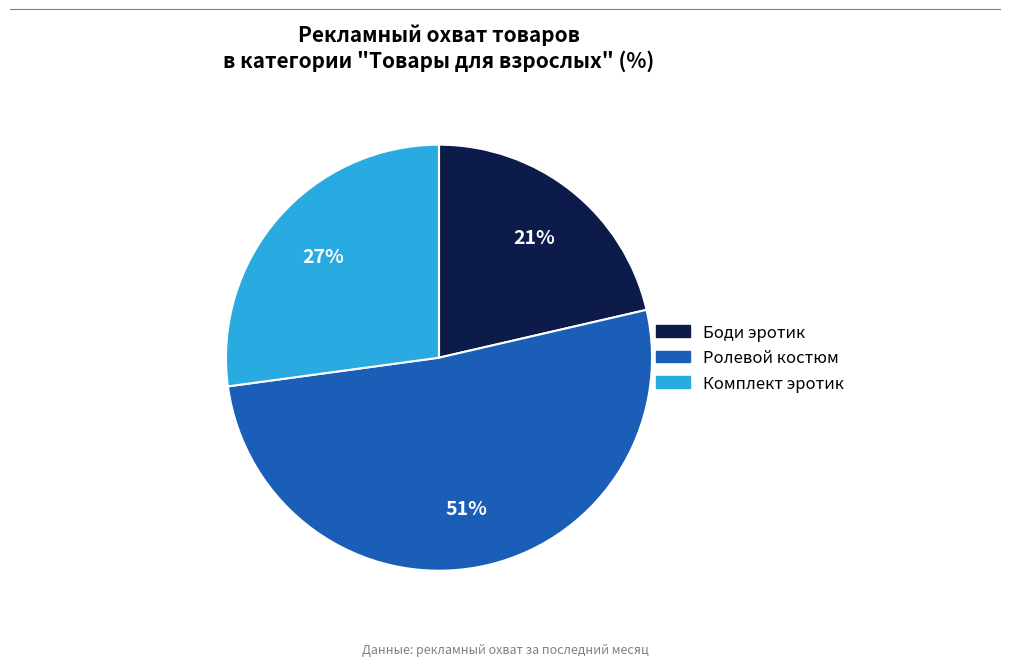

Is there any slice that represents more than half of the pie?

Yes